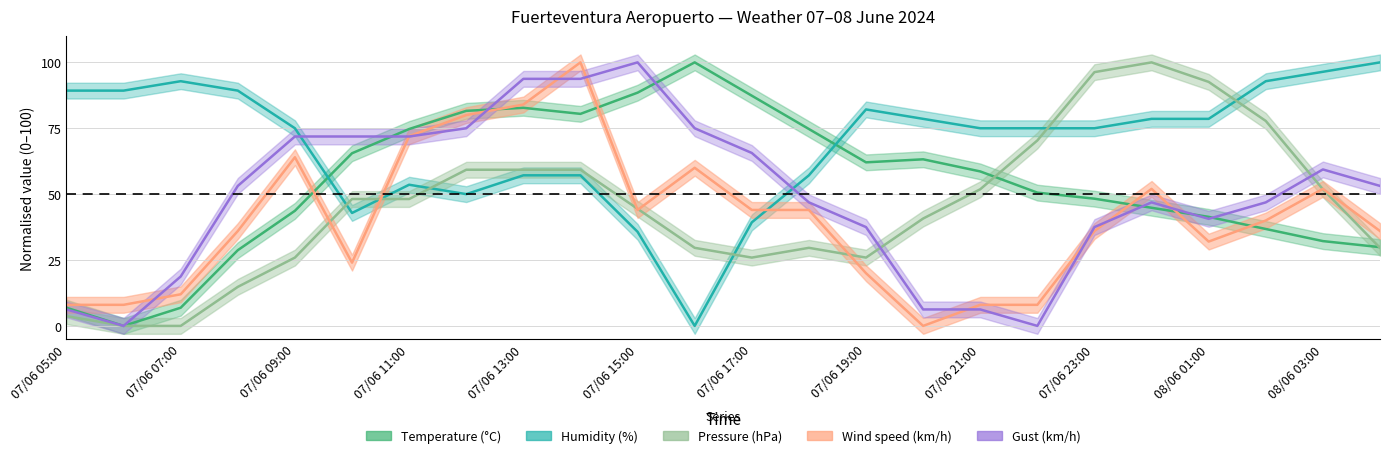

What is the spread (max minus min) of values at 07/06 11:00?

26.6